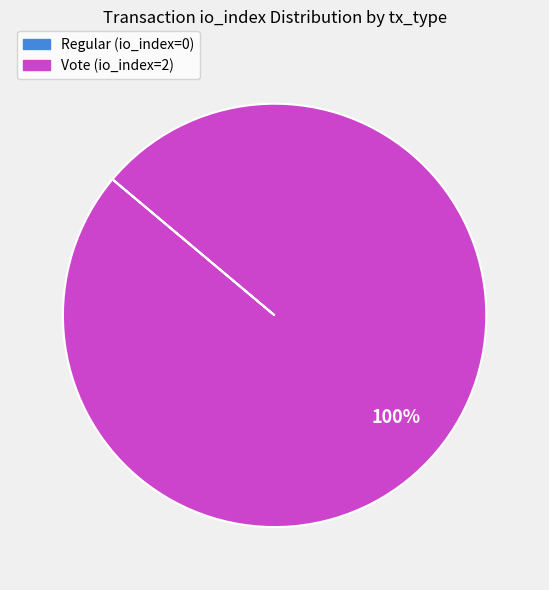

To the nearest percent, what percentage of the pie is Vote (io_index=2)?

100%